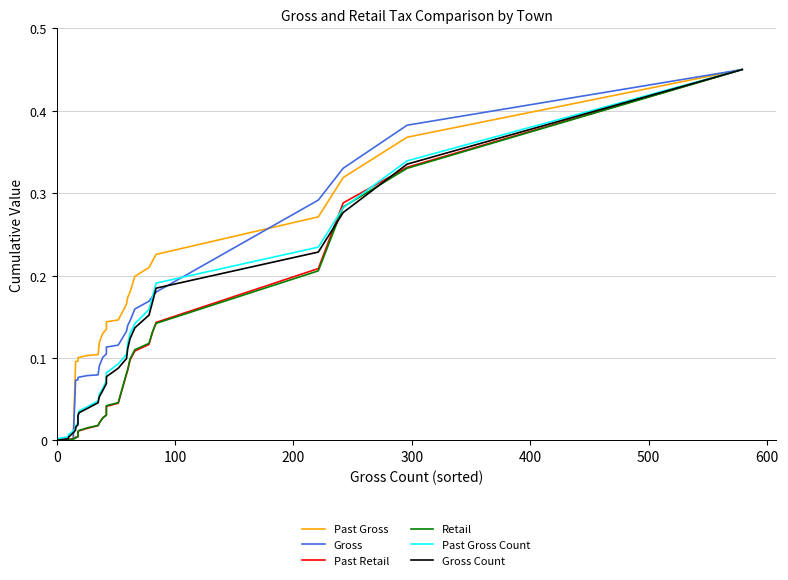

How many values in the Gross Count series exceed 0?

29